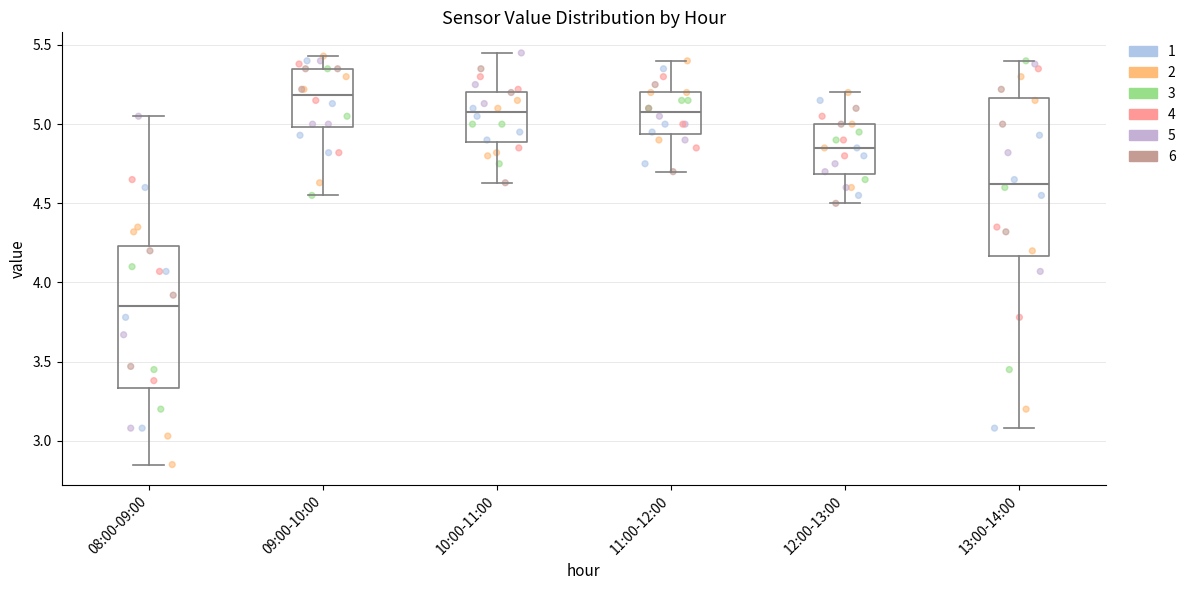

Which box is the tallest, from its lower edge to its upper edge?

13:00-14:00